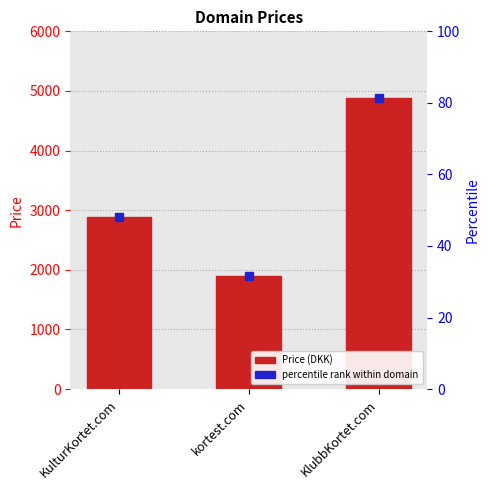

The value at kortest.com is 1073. True or false?

False